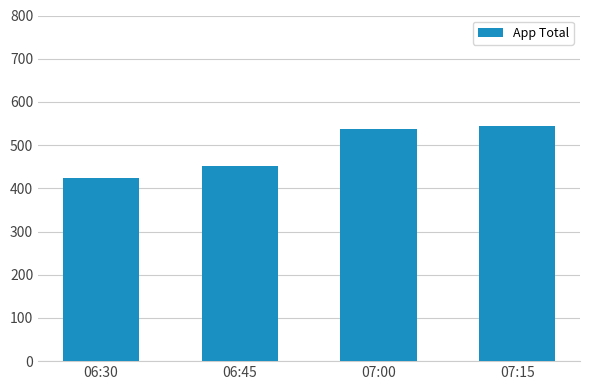

Where is the data nearest to the value 484?

06:45